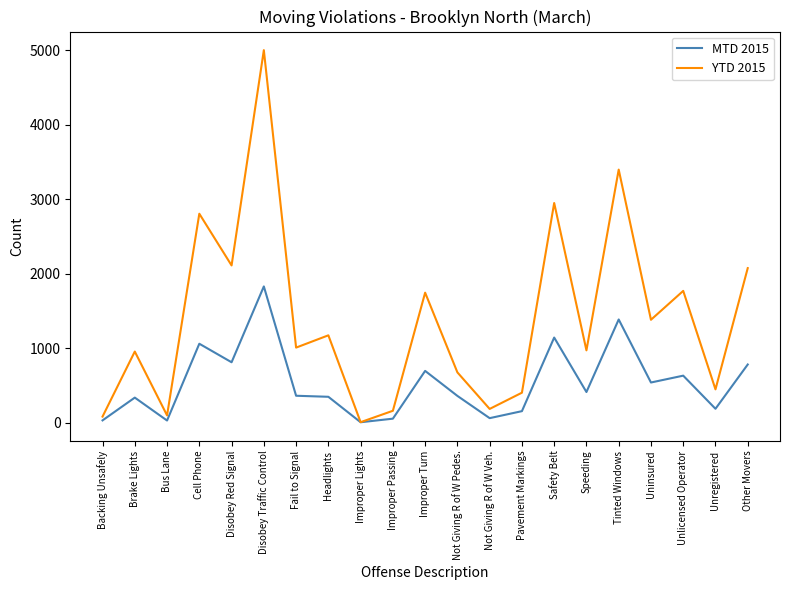

Which category has the highest value in the YTD 2015 series?

Disobey Traffic Control